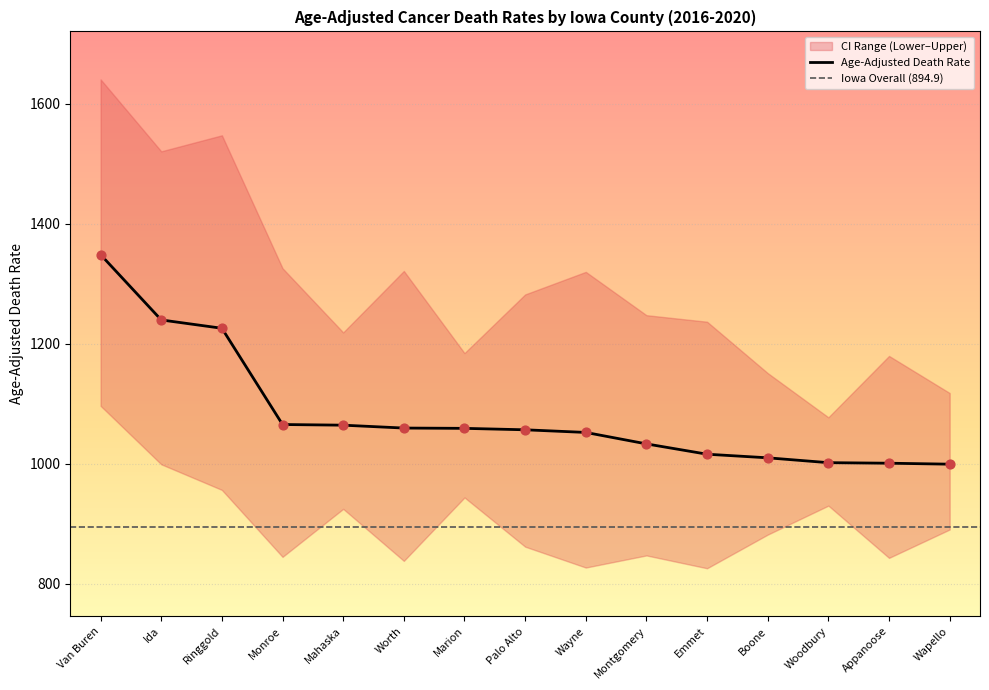

The Age-Adjusted Death Rate series shows 1001.9 at Woodbury. True or false?

True